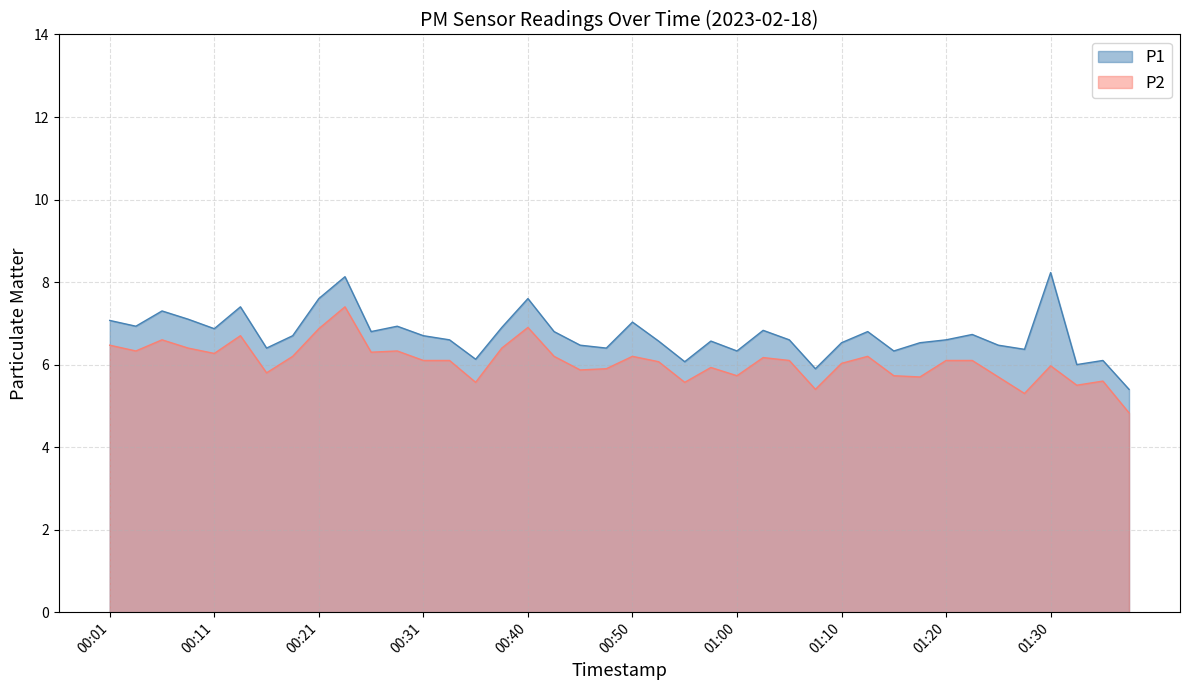

Between 00:13 and 00:55, which series saw the biggest shift?

P1